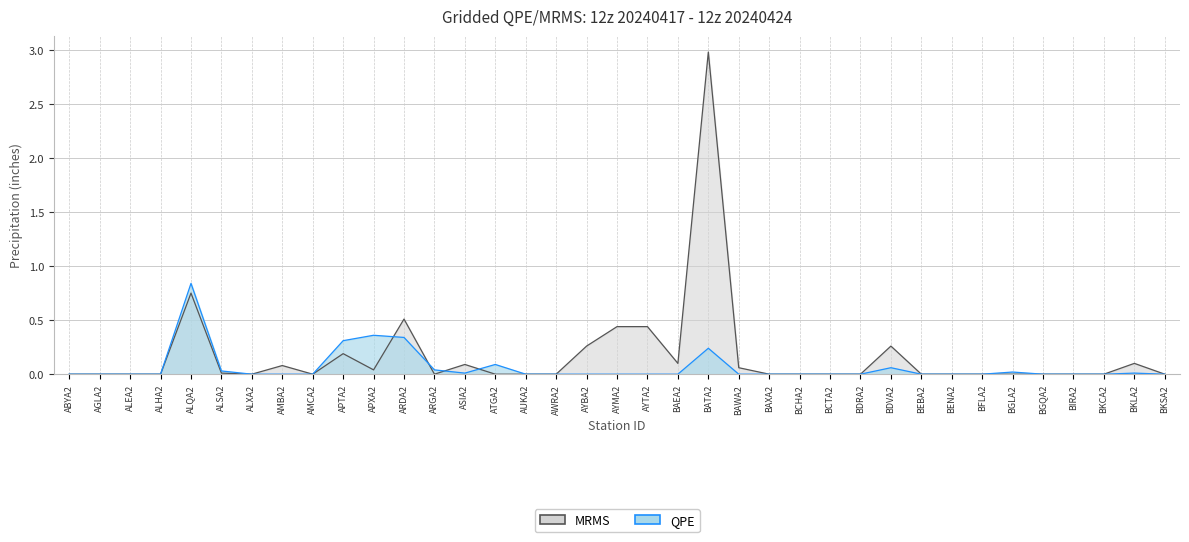

At which category does the chart reach its minimum across all series?

ABYA2